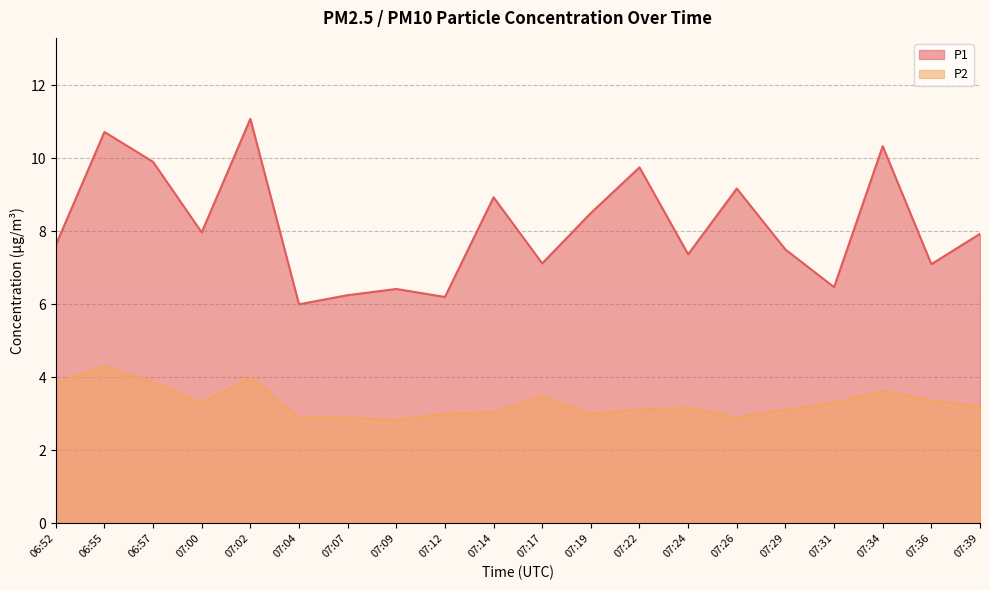

Which label corresponds to the largest value in the chart?

07:02